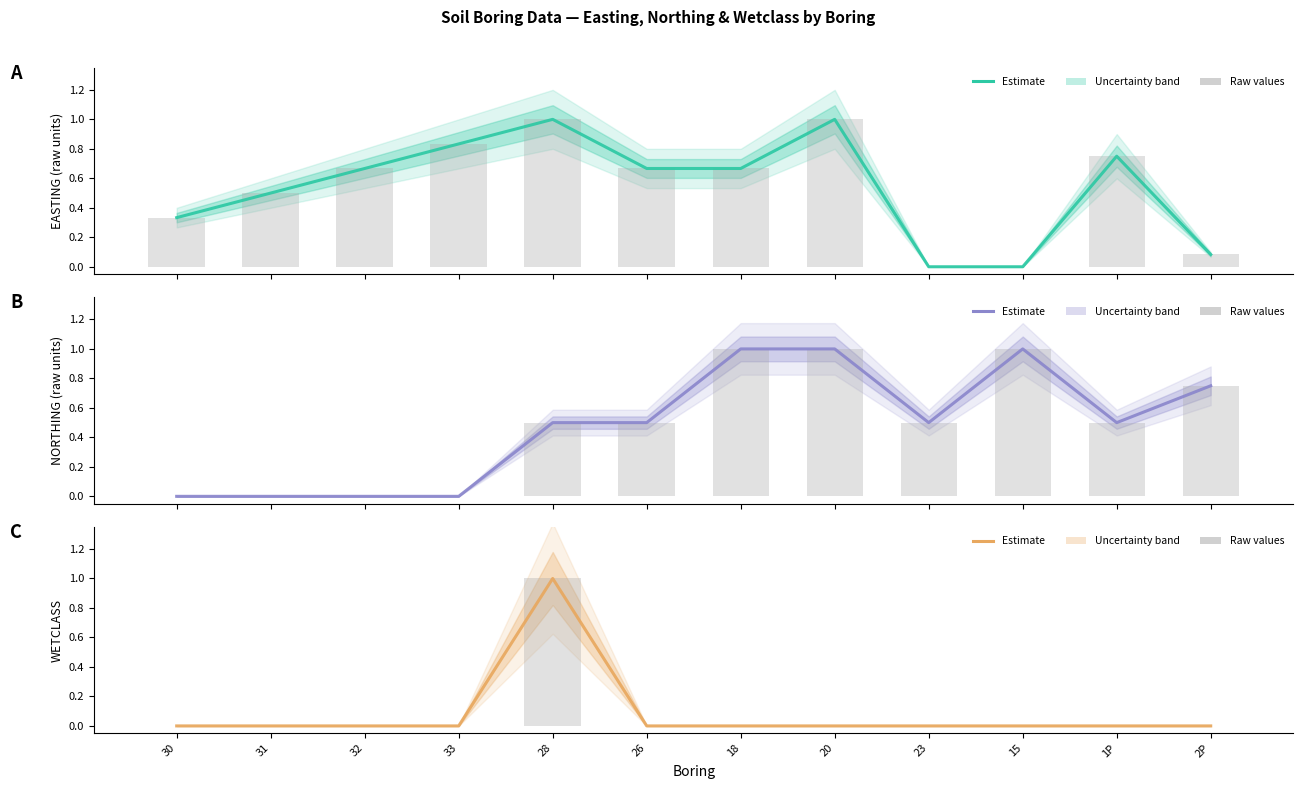

Which series has the widest spread of values?

EASTING (Estimate)